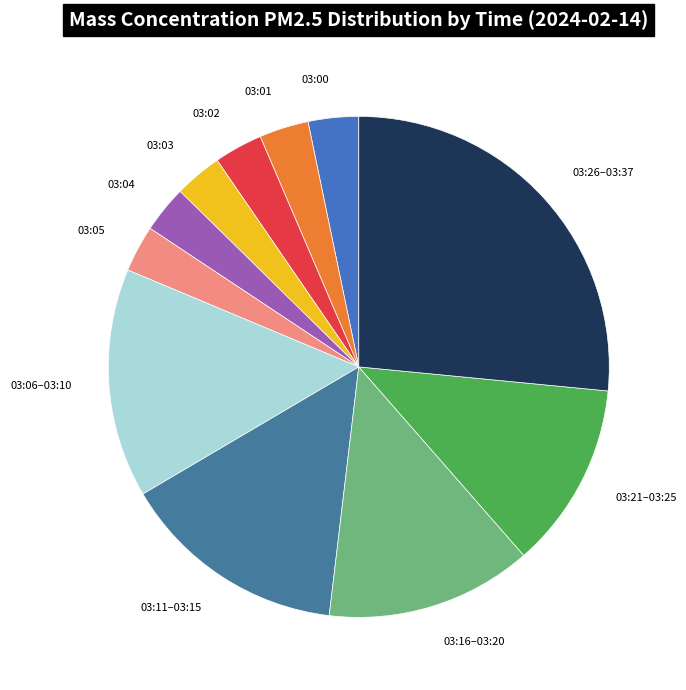

Does any single category account for the majority?

No